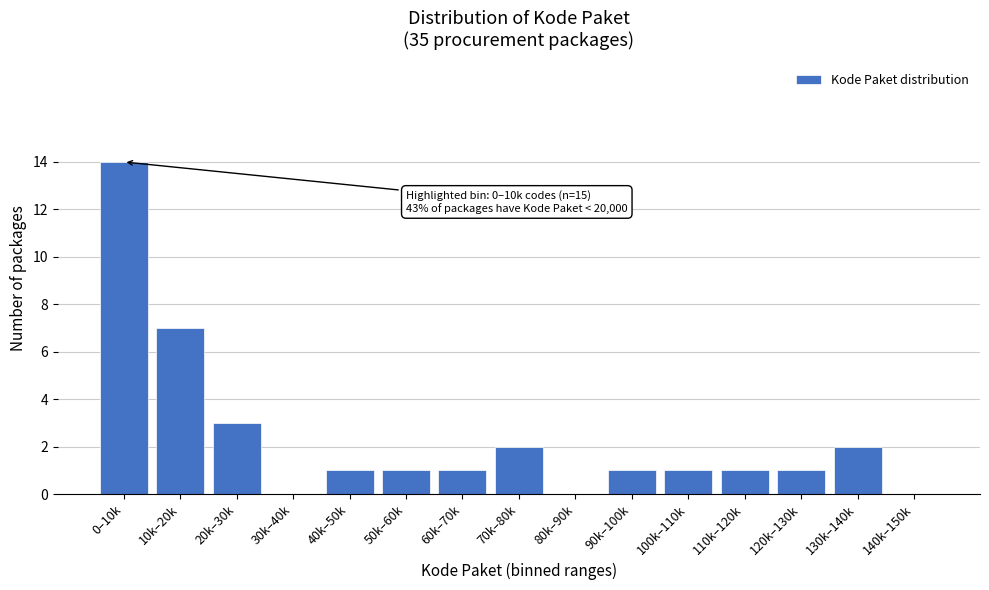

Reading left to right, transcribe all the data shown in this chart.

0–10k=14	10k–20k=7	20k–30k=3	30k–40k=0	40k–50k=1	50k–60k=1	60k–70k=1	70k–80k=2	80k–90k=0	90k–100k=1	100k–110k=1	110k–120k=1	120k–130k=1	130k–140k=2	140k–150k=0